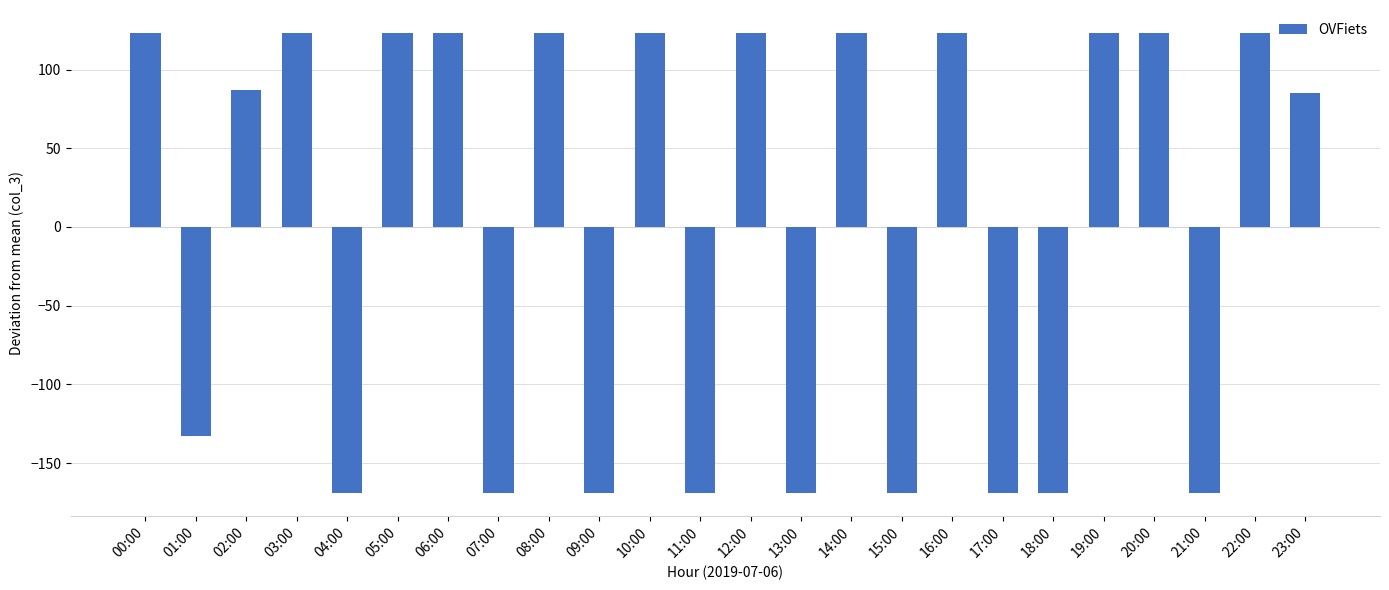

What is the label of the 21st bar from the right?

03:00